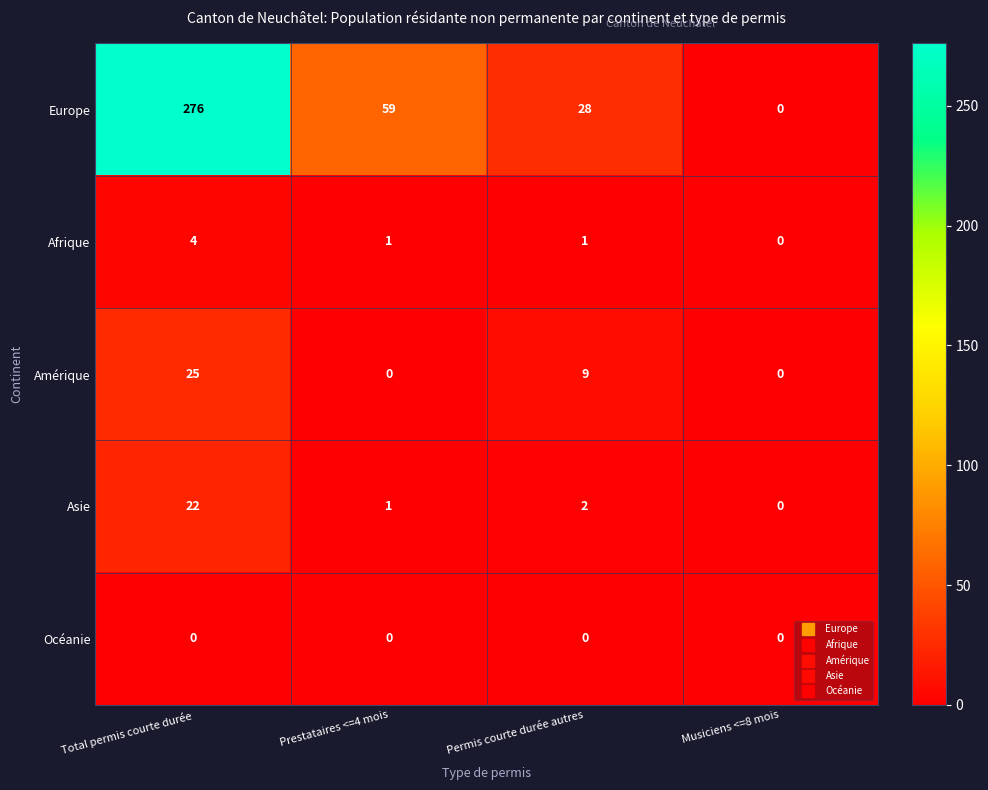

At which category does the chart reach its peak across all series?

Total permis courte durée